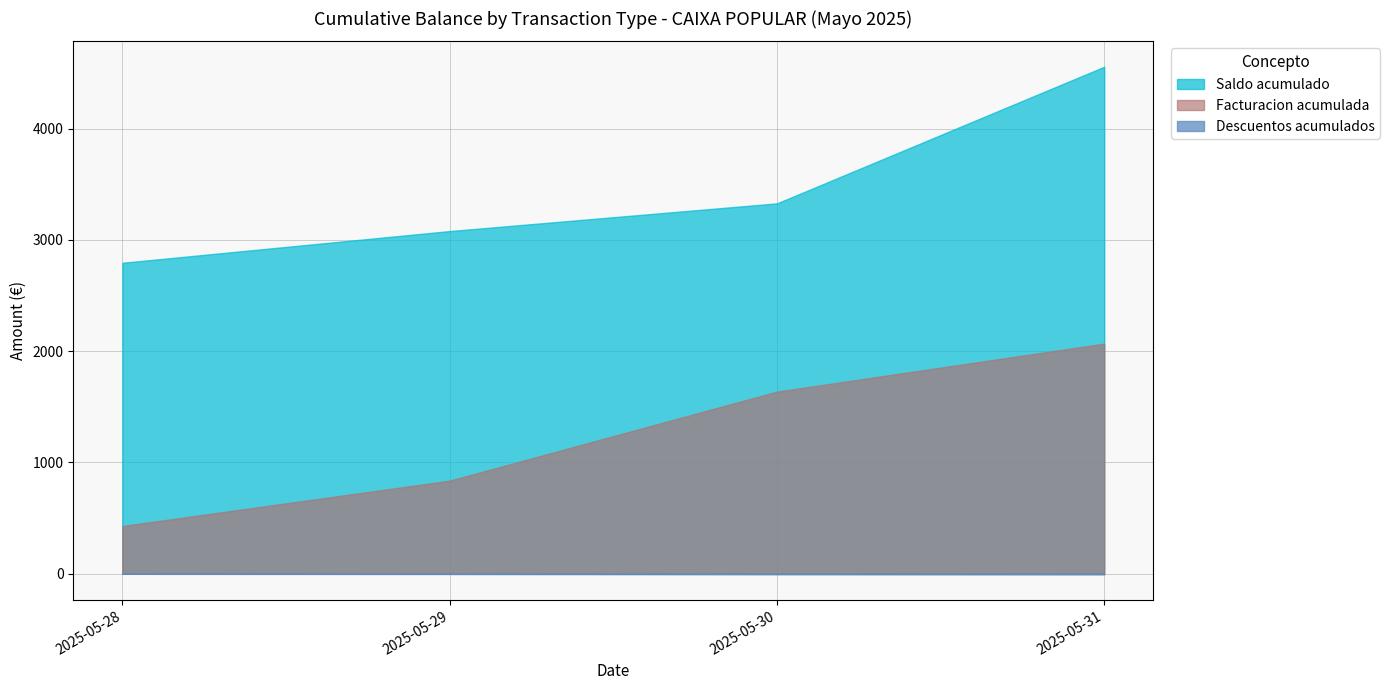

True or false: descuentos and saldo intersect in this chart.

False